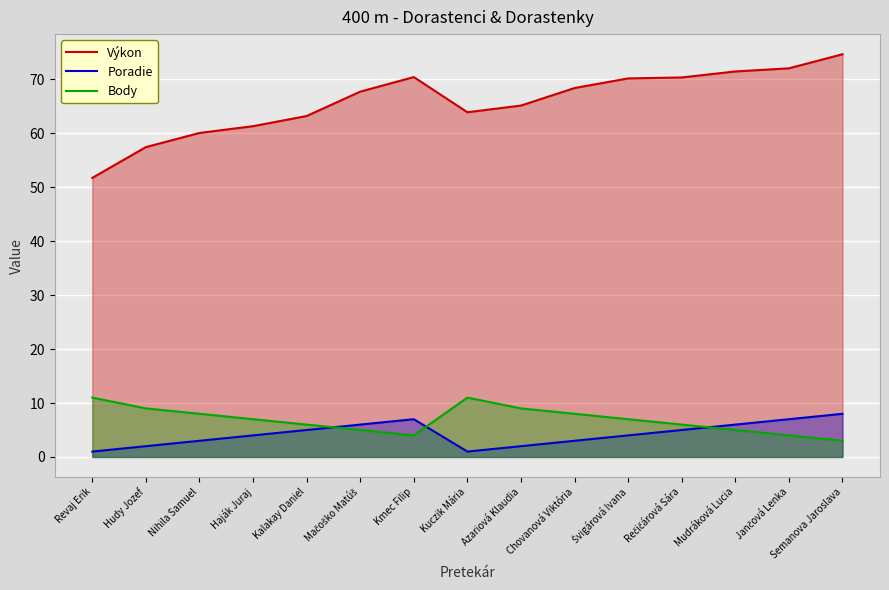

Where is the first local maximum for Poradie?

Kmec Filip